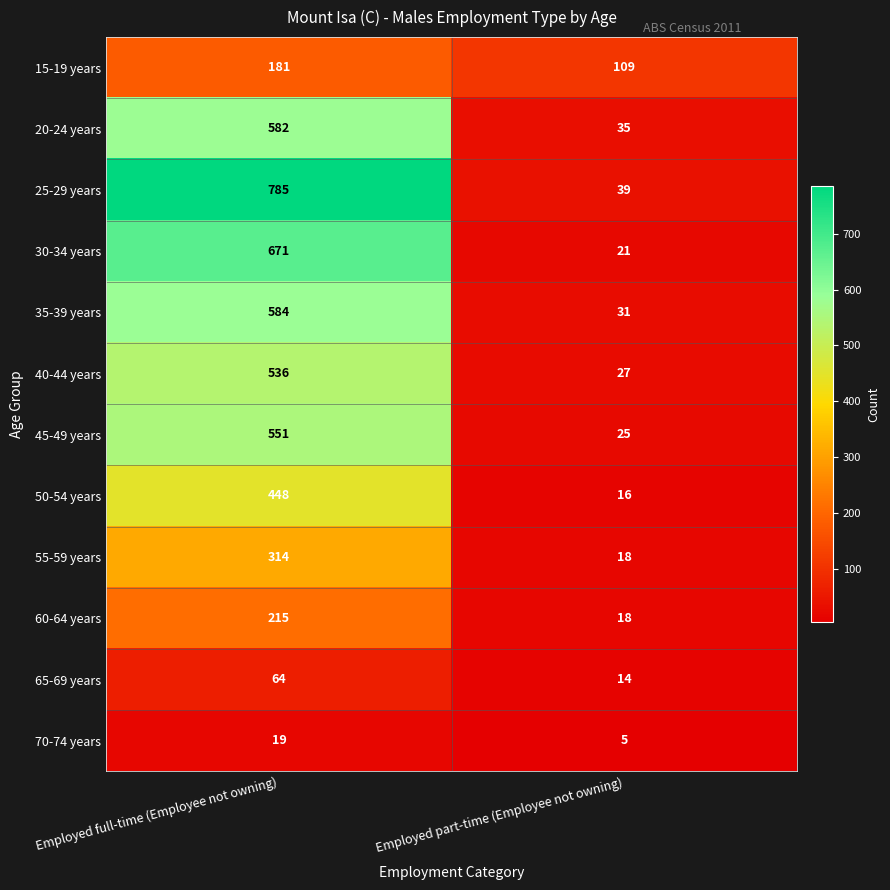

What is the difference between the maximum and minimum values in the 25-29 years series?

746